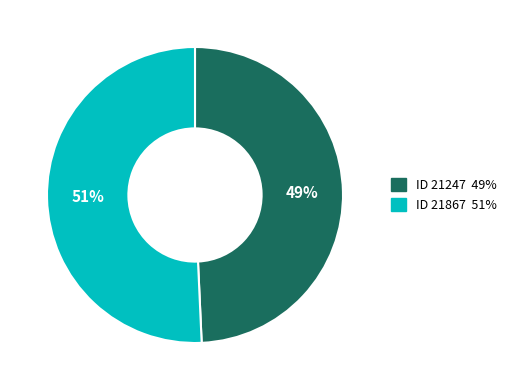

To the nearest percent, what is the average slice percentage?

50%